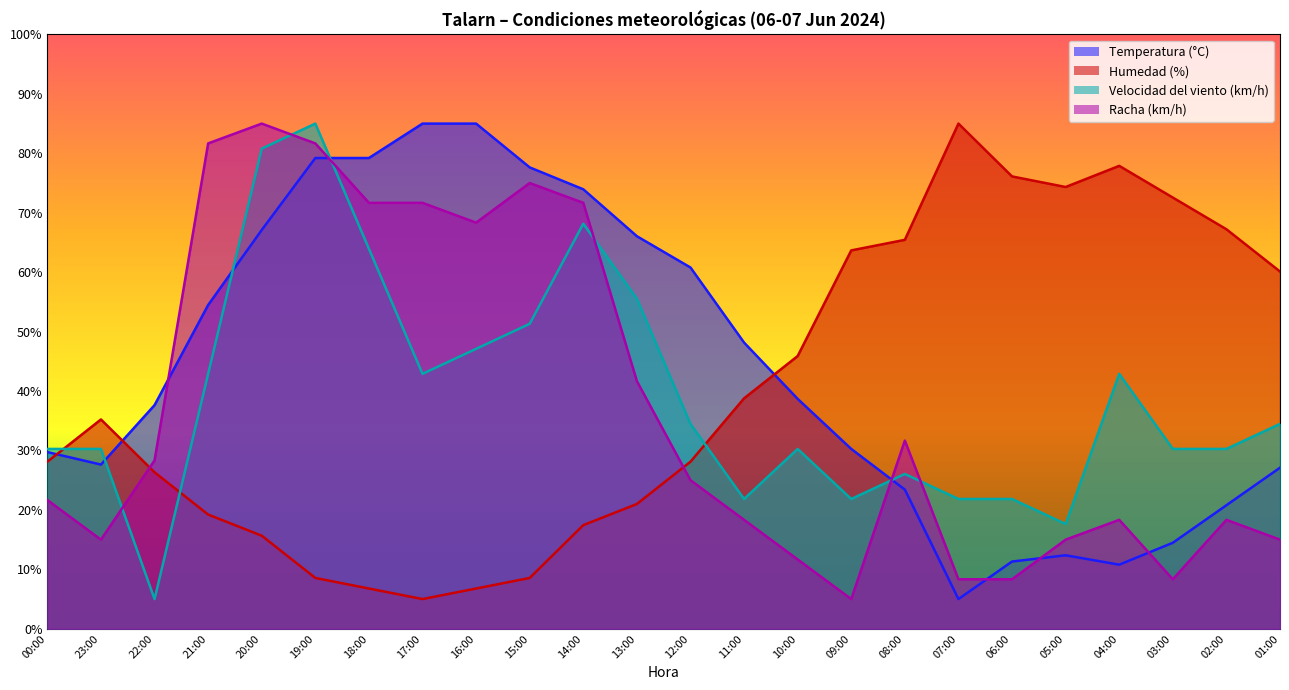

Where is Temperatura (°C) nearest to the value 45?

11:00